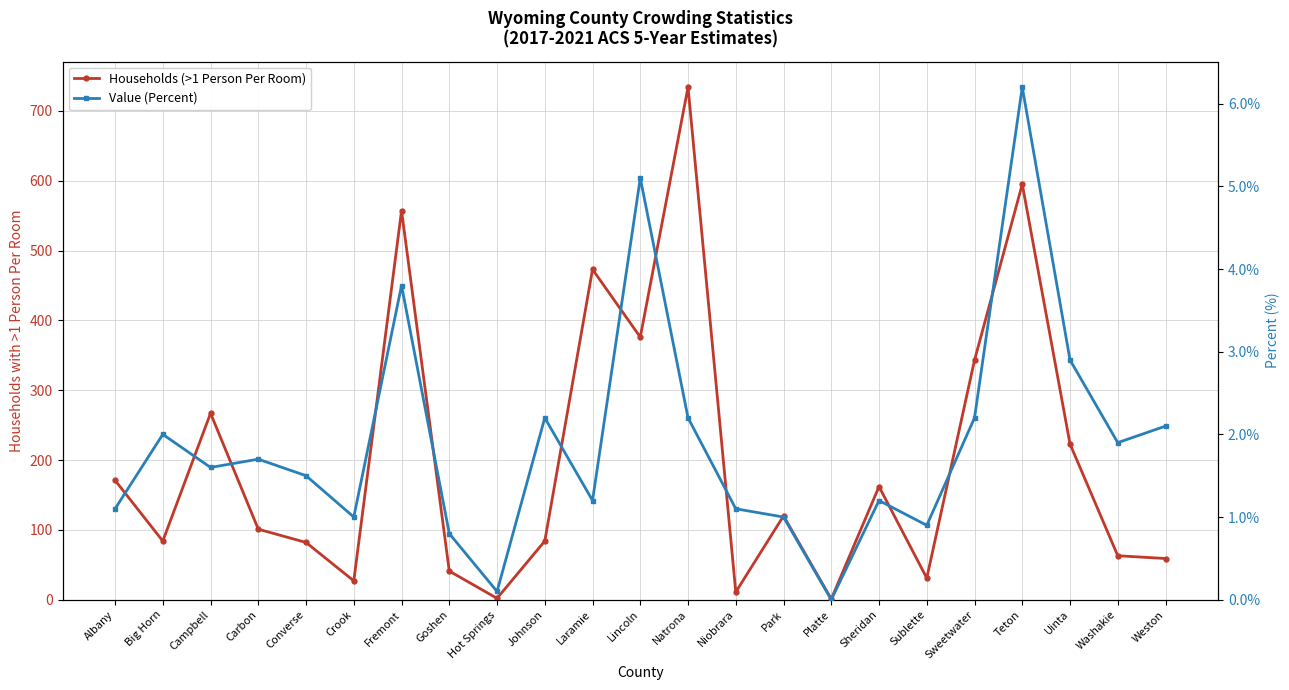

True or false: Value (Percent) and Households (>1 Person Per Room) cross at least once.

False